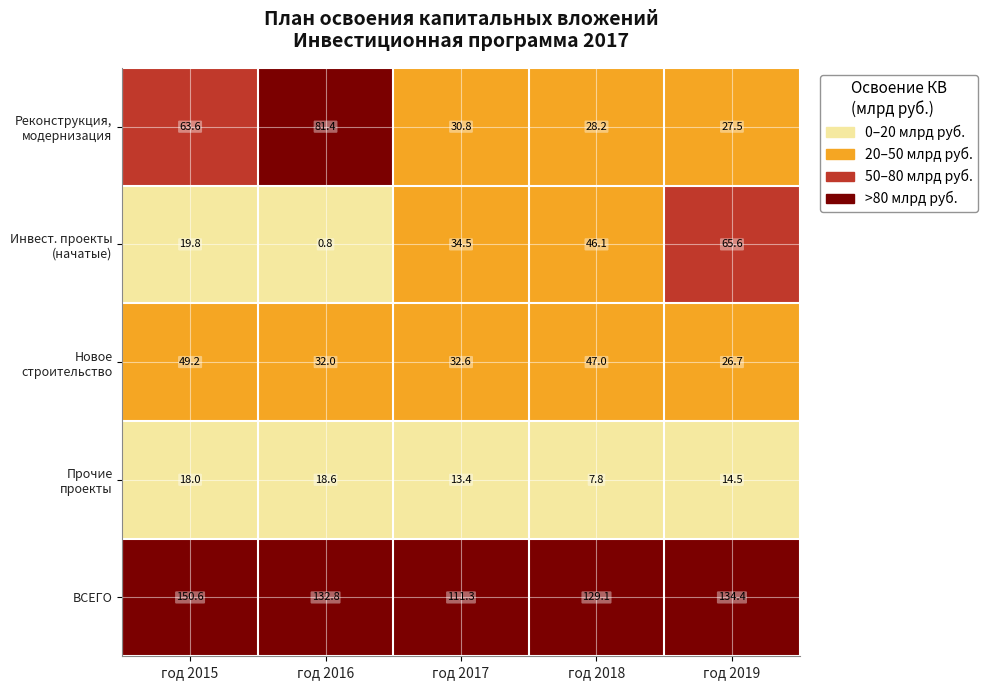

What is the difference between the highest and lowest values at год 2016?

132.0